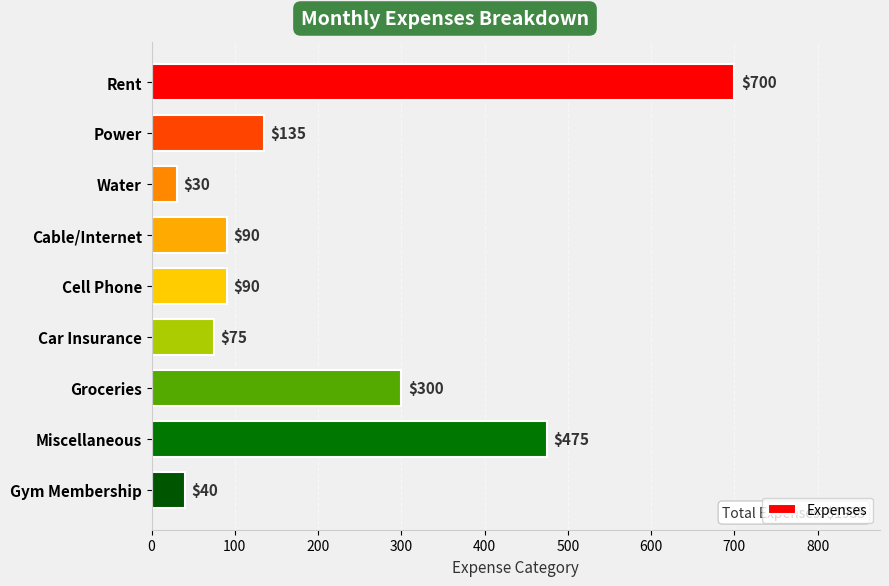

Where is the data nearest to the value 365?

Groceries